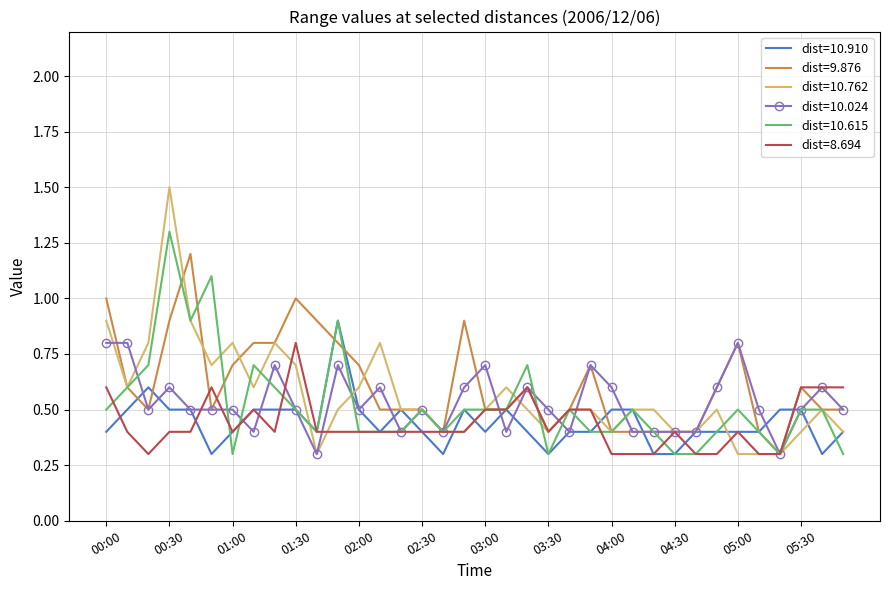

Which series has the largest range (max minus min)?

dist=10.762